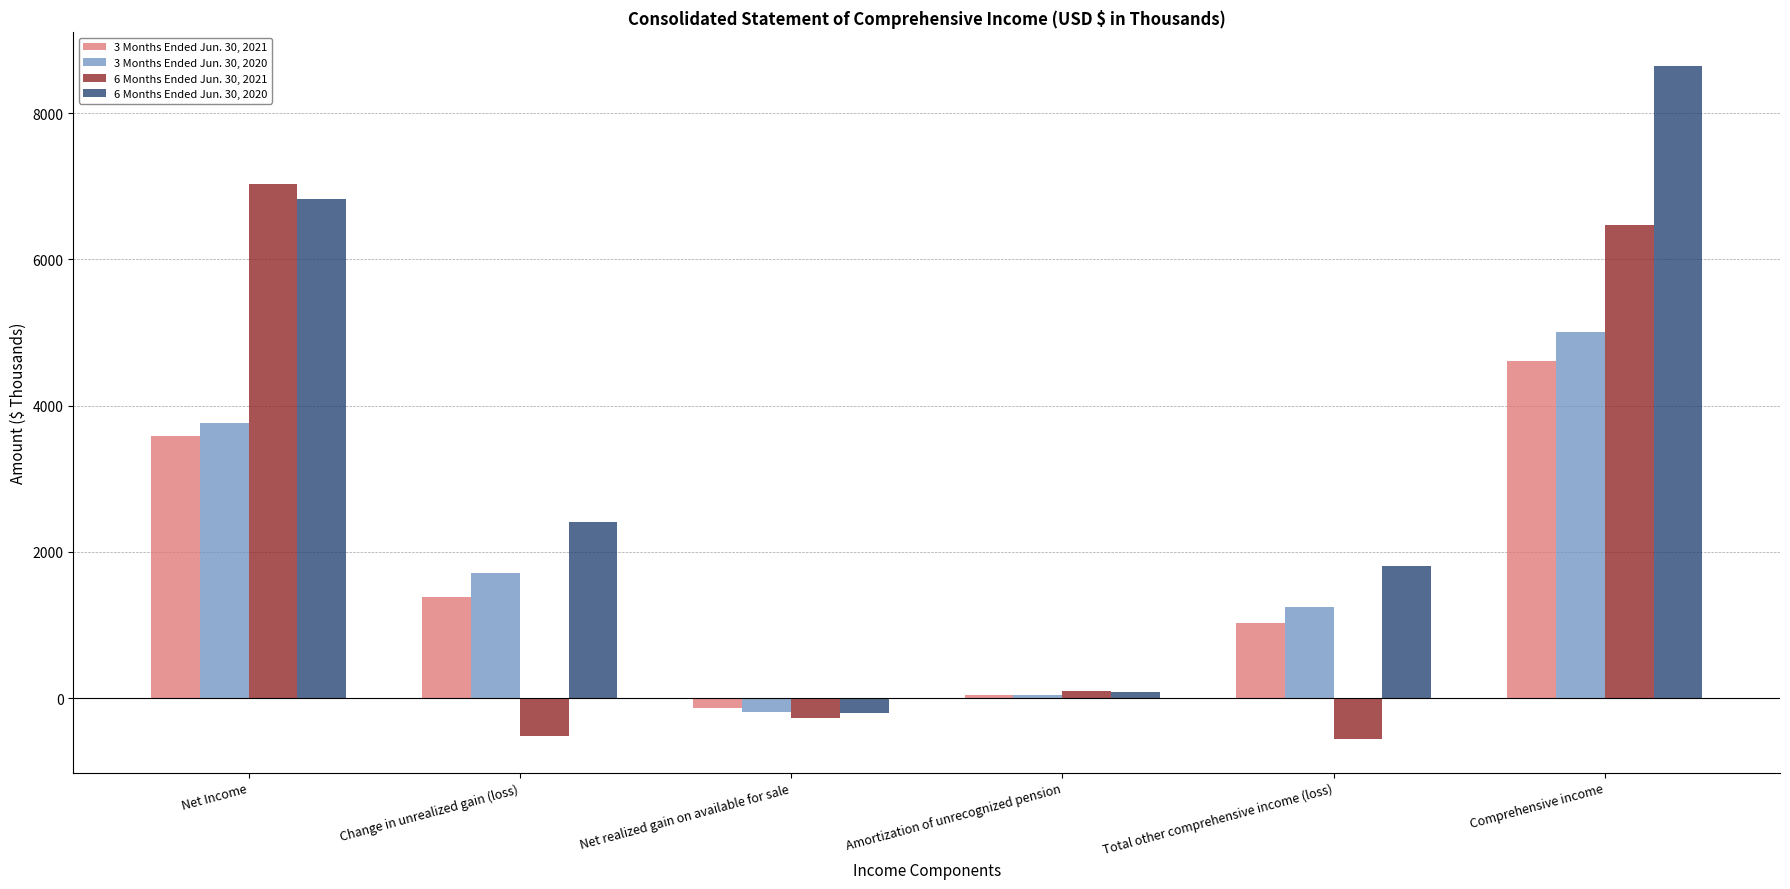

At which label does 3 Months Ended Jun. 30, 2021 first exceed 1390?

Net Income